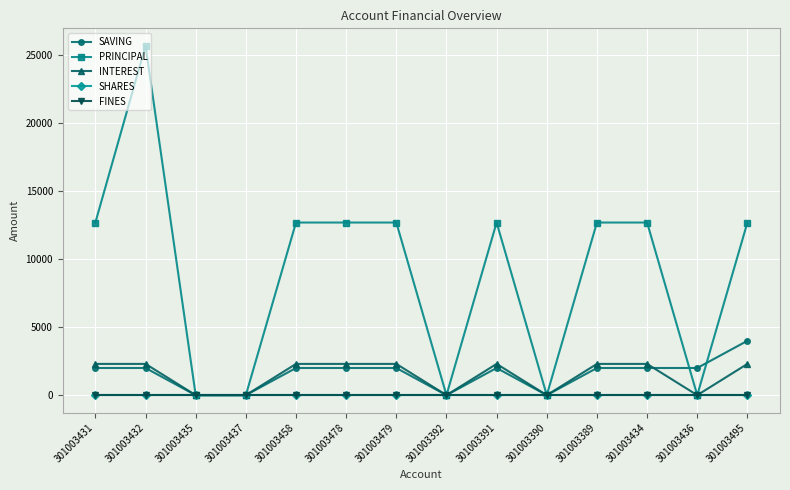

True or false: SAVING has more than 1 interior local peaks.

False